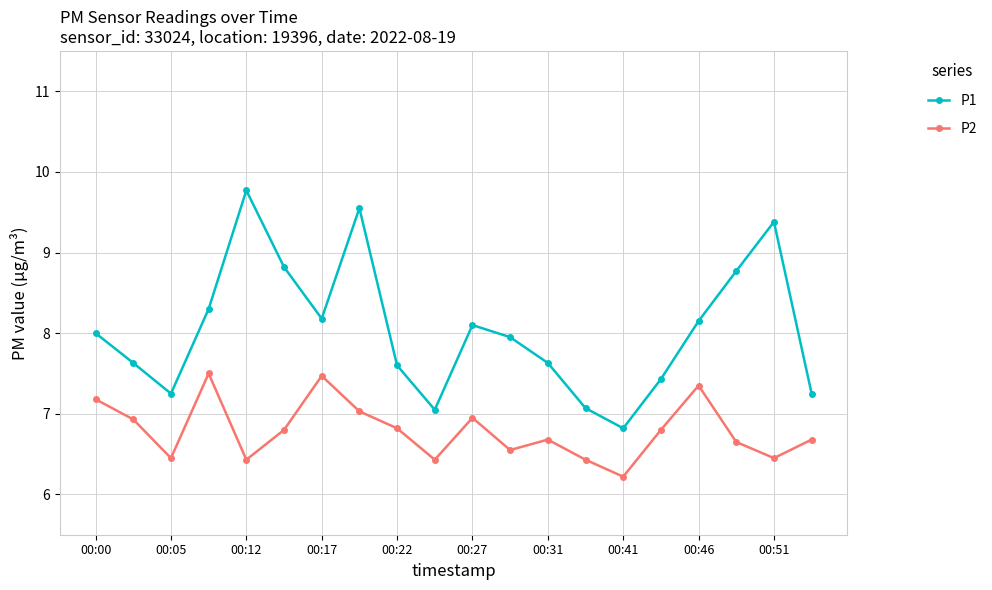

List the series in order of their overall mean, highest first.

P1, P2